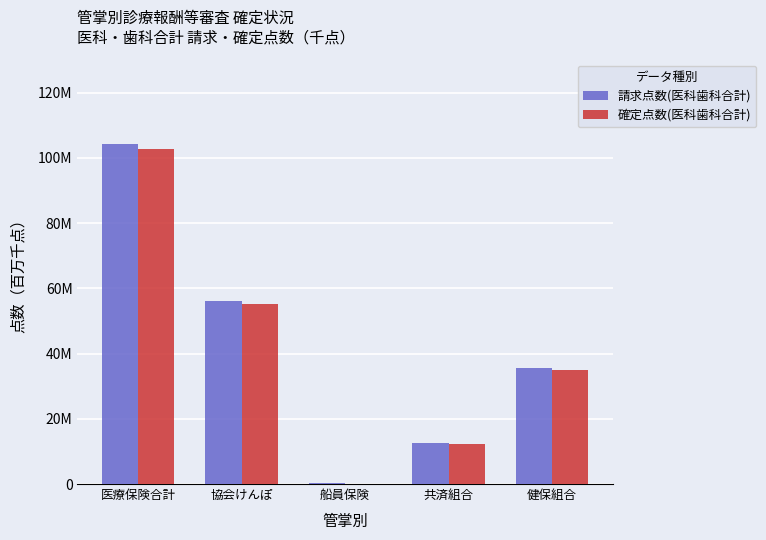

Between 協会けんぽ and 船員保険, which series saw the biggest shift?

請求点数(医科歯科合計)